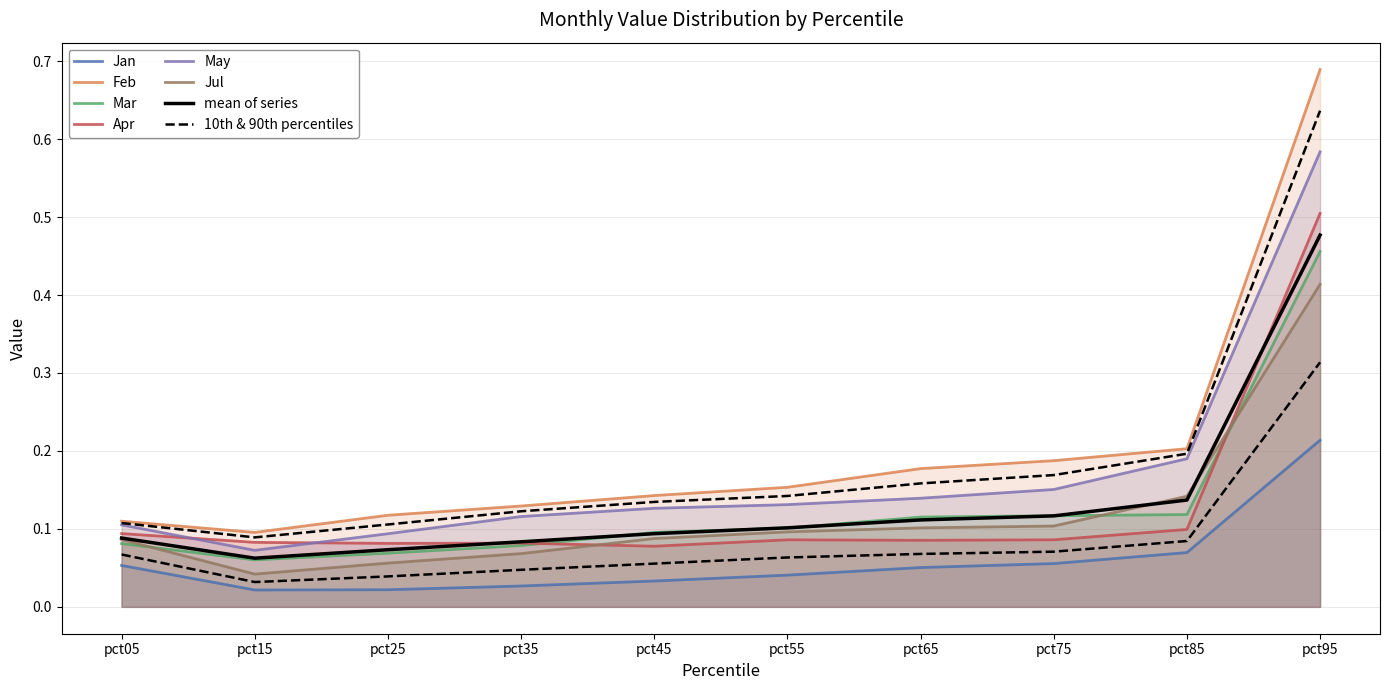

Between pct65 and pct15, which is larger?

pct65